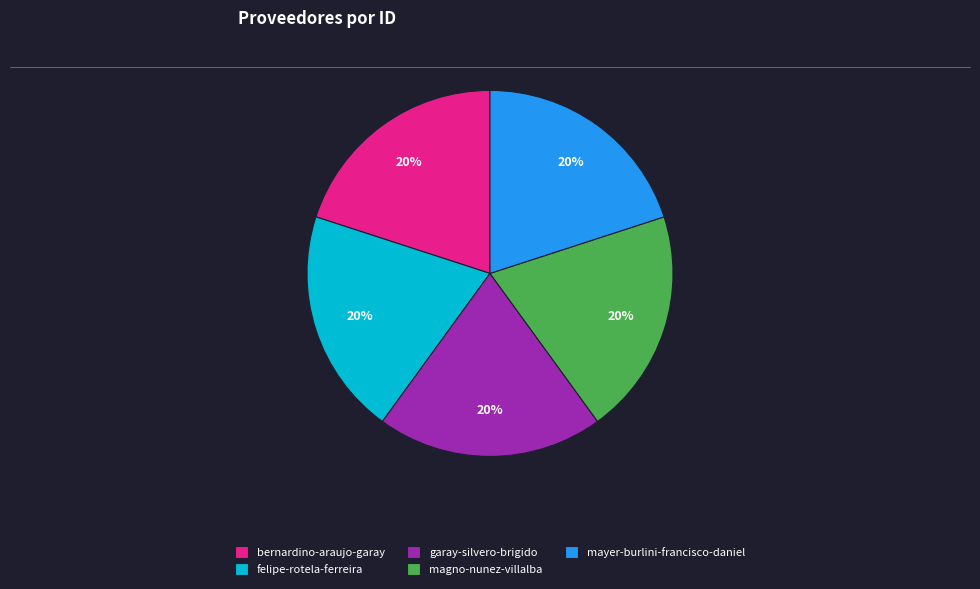

Is the sum of bernardino-araujo-garay and felipe-rotela-ferreira greater than half?

No